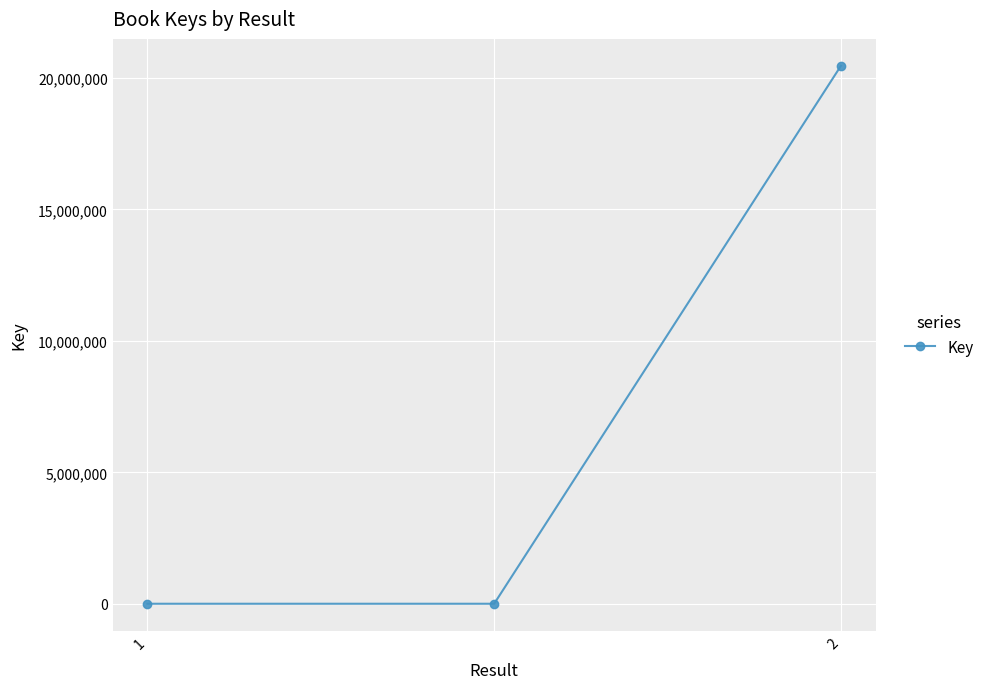

What is the maximum value shown in the chart?

20462561